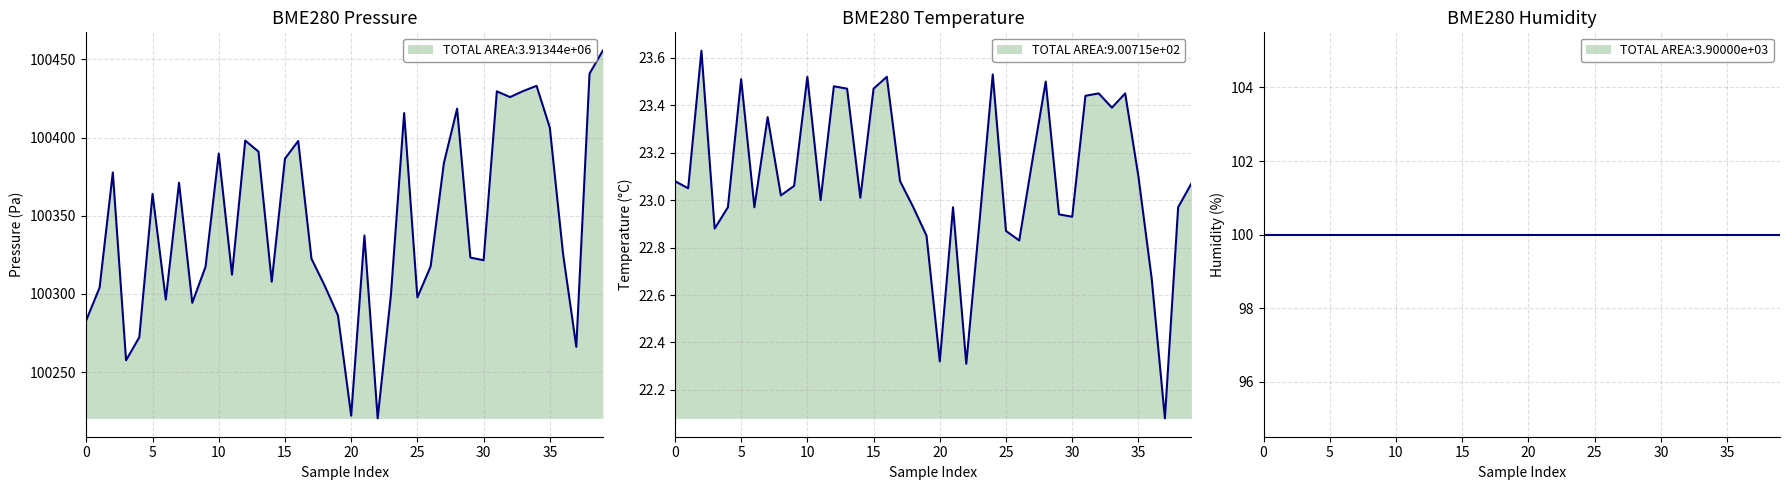

The BME280_pressure series shows 58955.9 at 38. True or false?

False